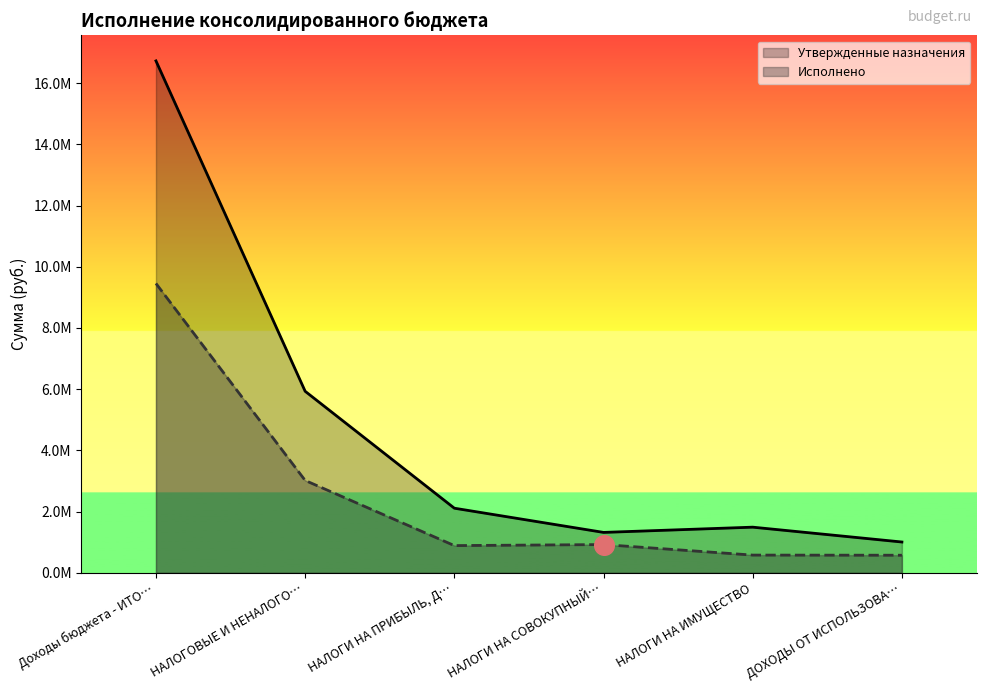

Is the value of Исполнено at НАЛОГИ НА СОВОКУПНЫЙ… greater than the value of Утвержденные назначения at Доходы бюджета - ИТО…?

No